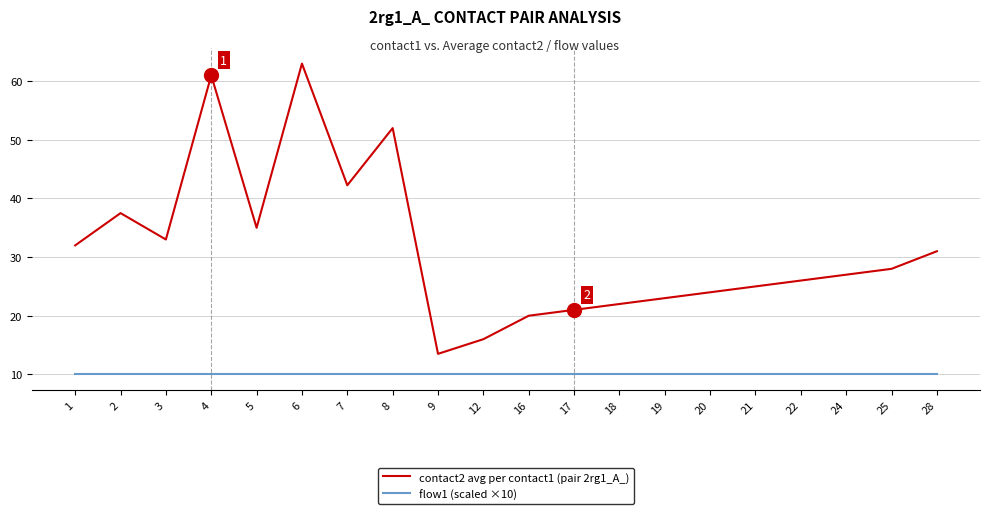

What is the smallest value displayed?

10.0